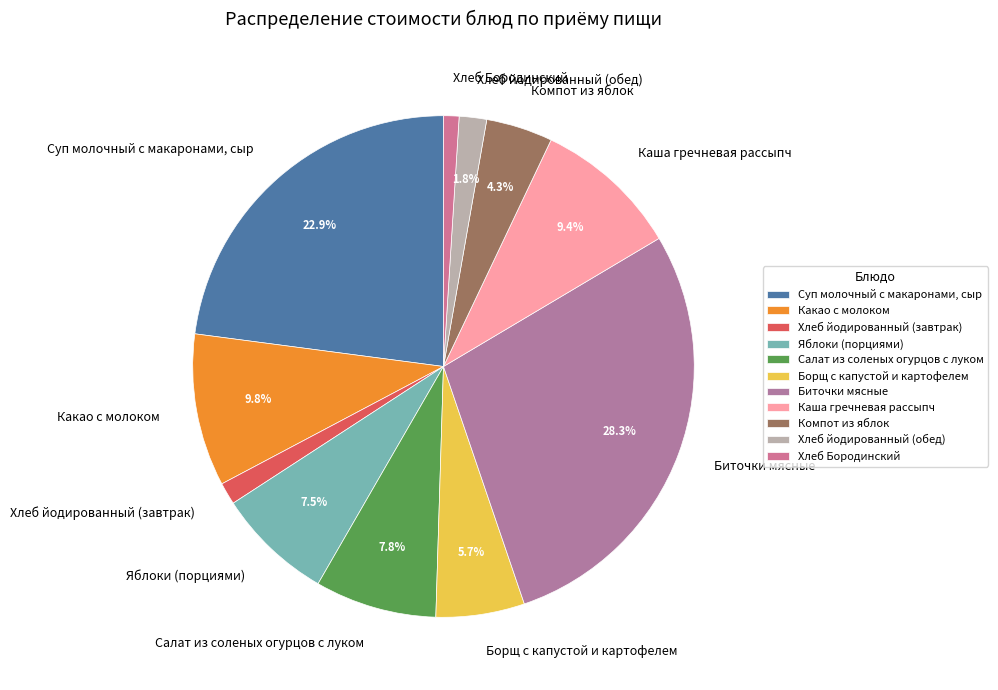

Rank the categories by value from highest to lowest.

Биточки мясные, Суп молочный с макаронами, сыр, Какао с молоком, Каша гречневая рассыпч, Салат из соленых огурцов с луком, Яблоки (порциями), Борщ с капустой и картофелем, Компот из яблок, Хлеб йодированный (обед), Хлеб йодированный (завтрак), Хлеб Бородинский